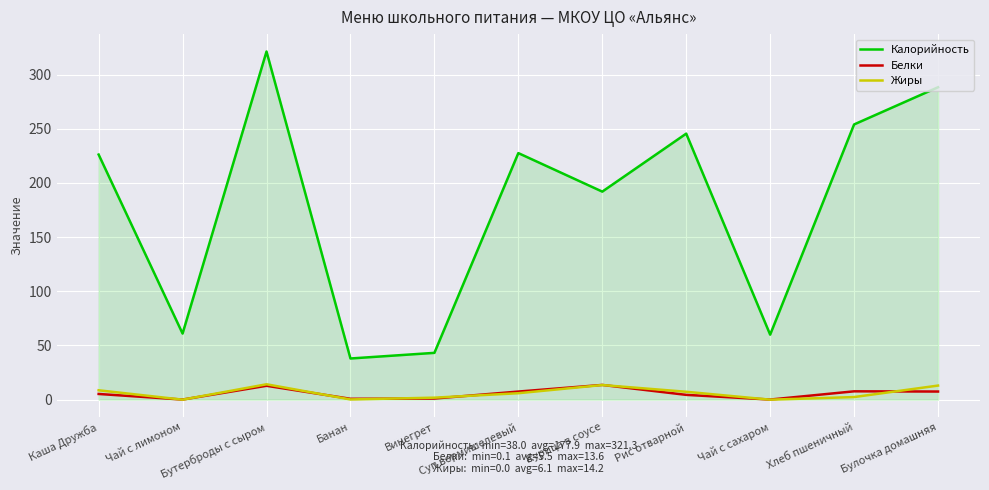

What is the approximate value of Жиры at Каша Дружба?

8.7